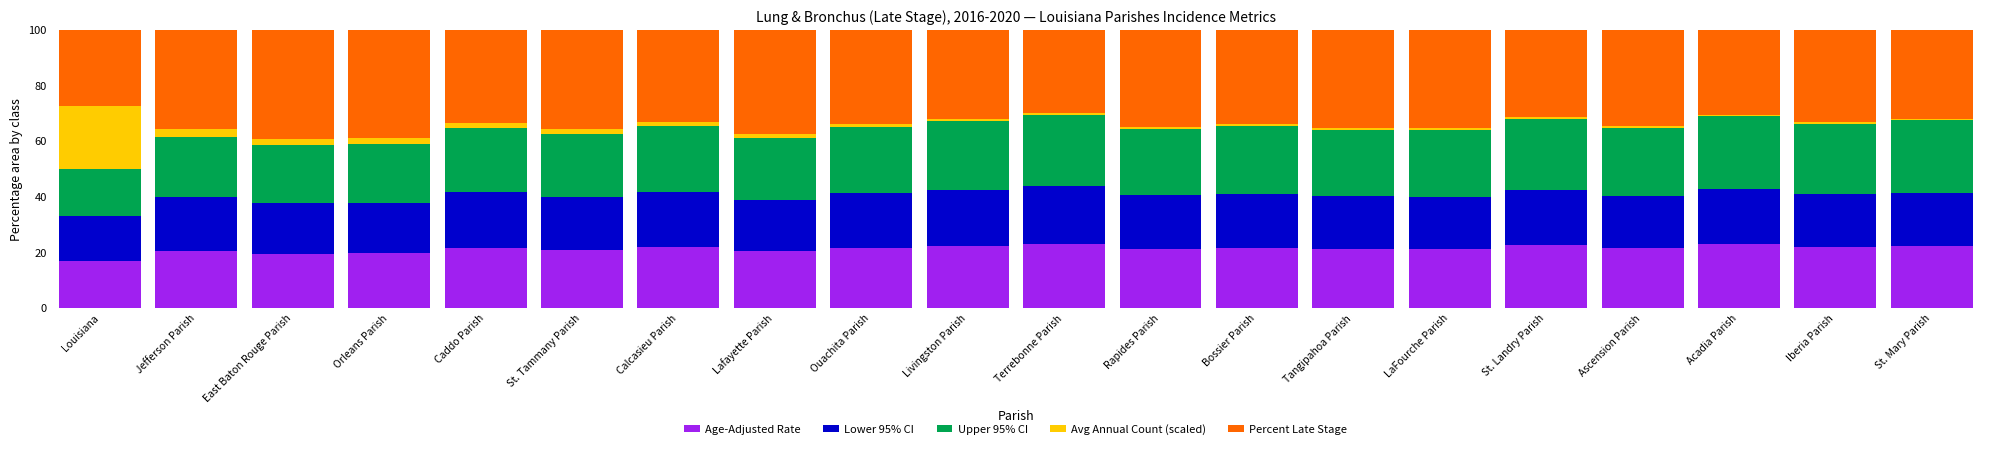

What is the total value across all series at East Baton Rouge Parish?

100.0